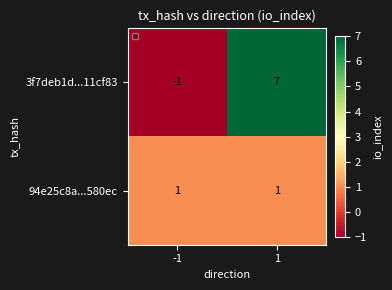

What is the greatest value displayed?

7